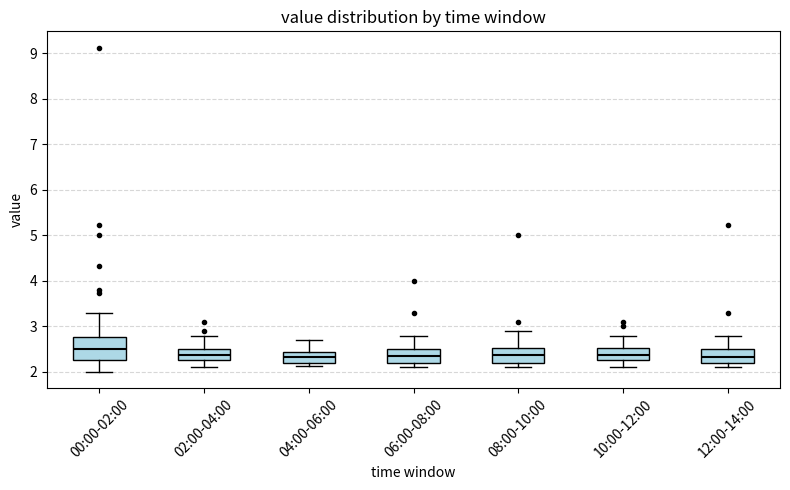

Which box's median line is the highest?

00:00-02:00